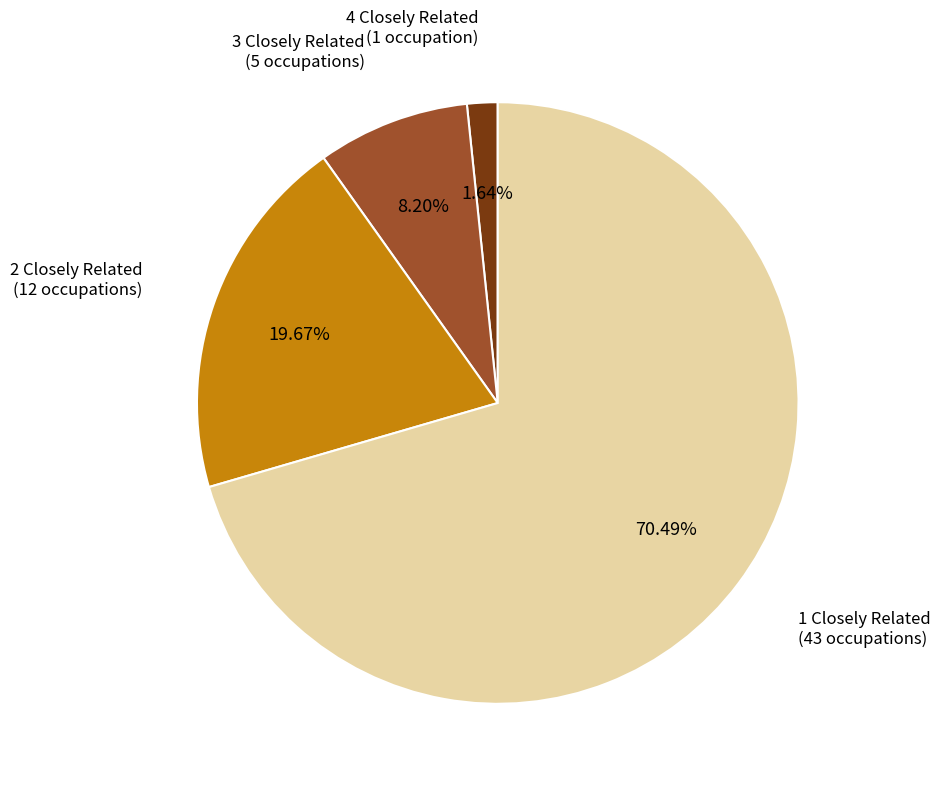

Is there a majority slice in this chart?

Yes